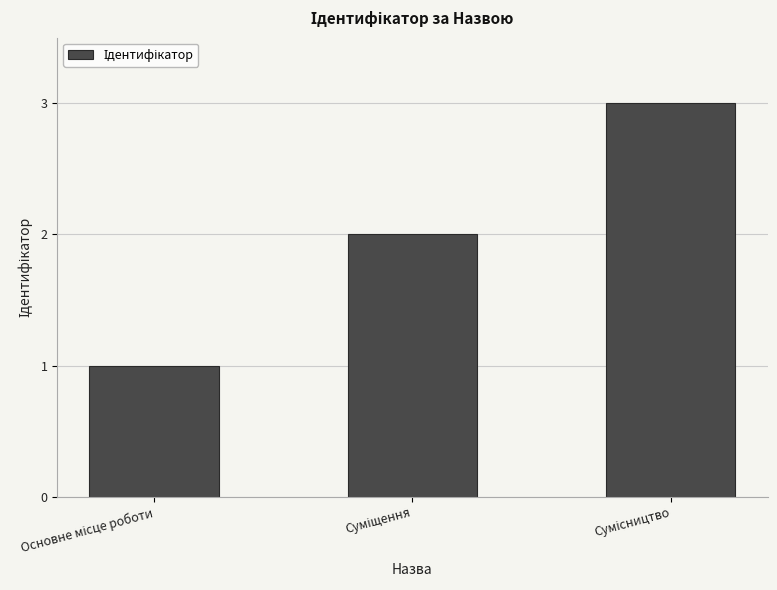

How many series are shown in this chart?

1